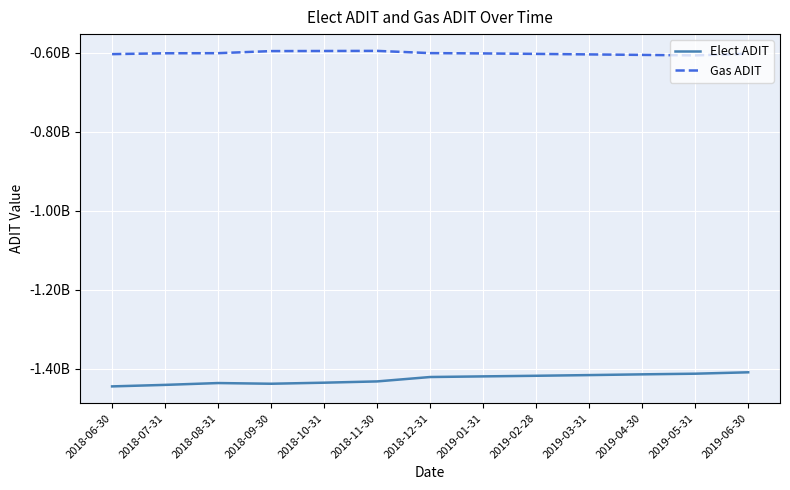

What is the sum of all Elect ADIT values?

-18528724212.3